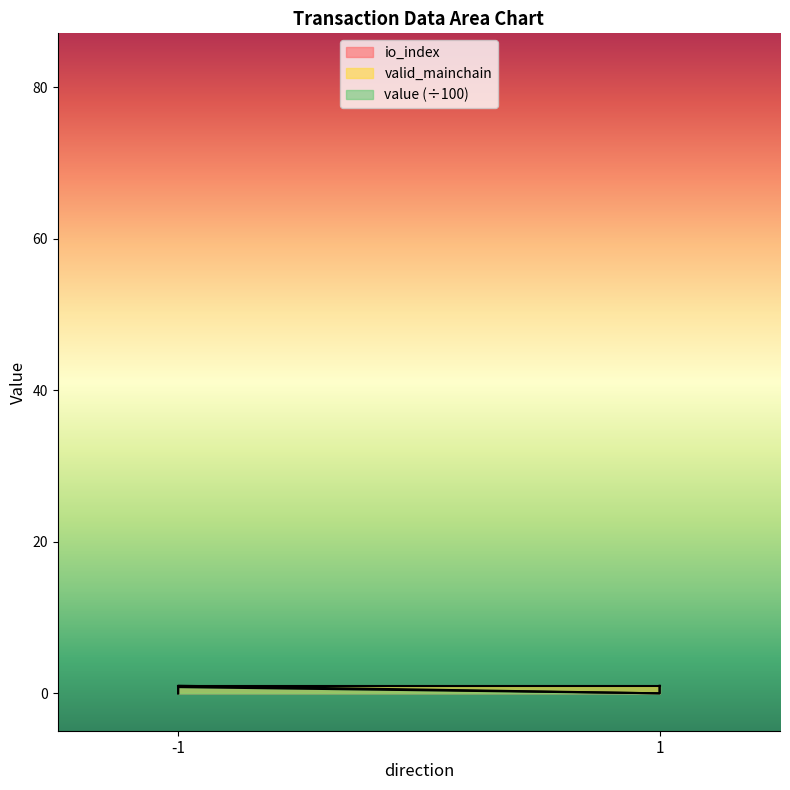

Which series ends up on top after the final intersection of value and io_index?

io_index